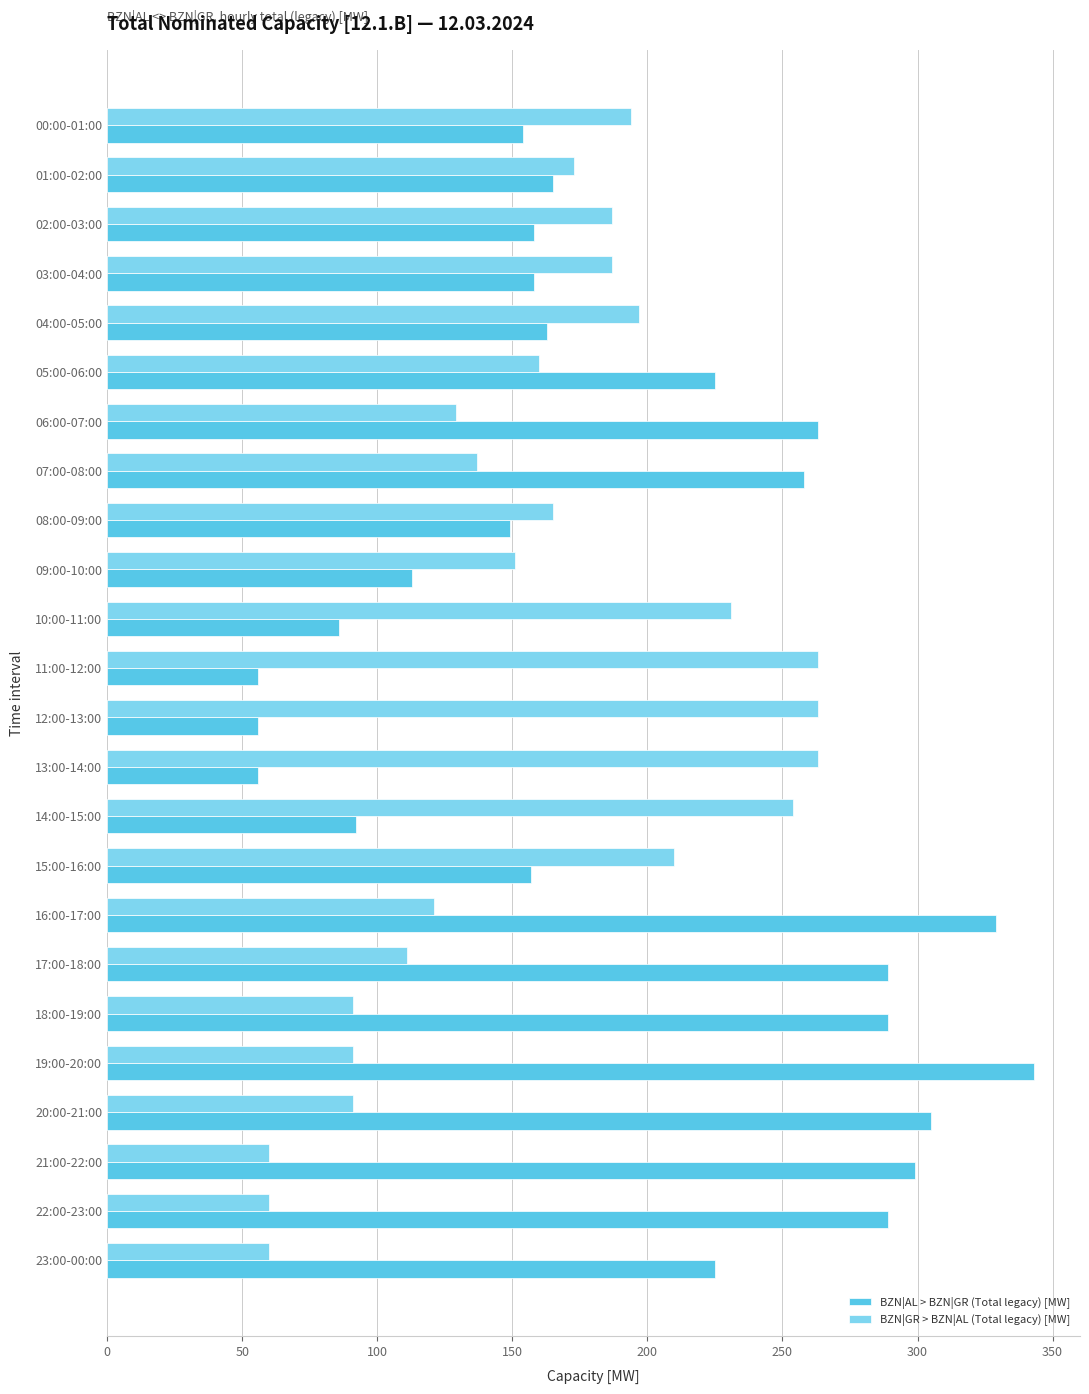

What are all the series names shown in the legend?

BZN|AL > BZN|GR (Total legacy) [MW], BZN|GR > BZN|AL (Total legacy) [MW]